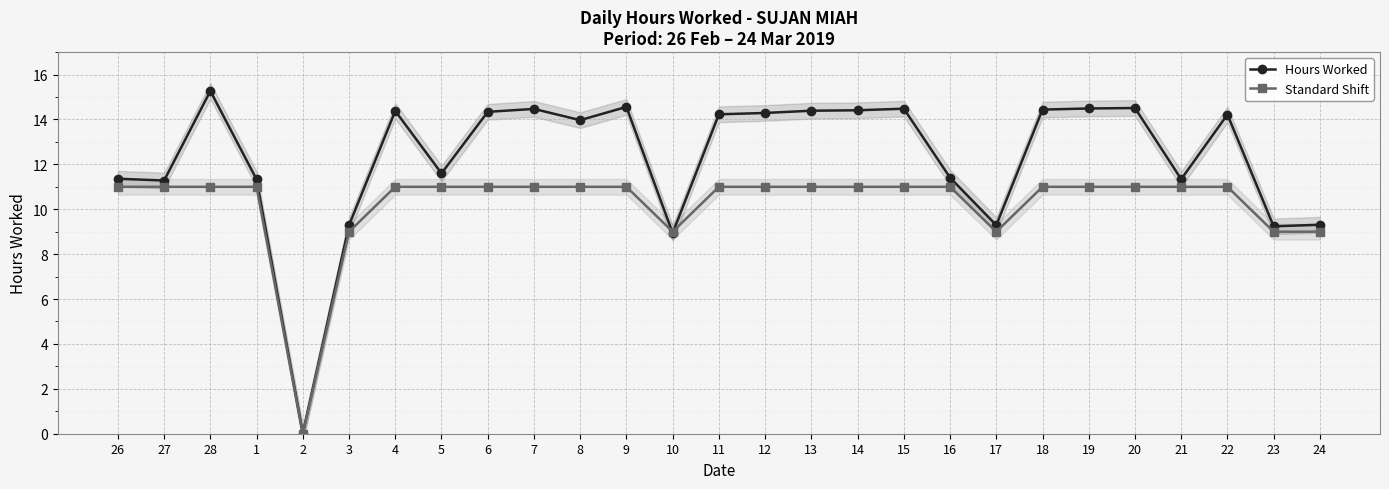

Which has a higher value, 27 or 26?

26